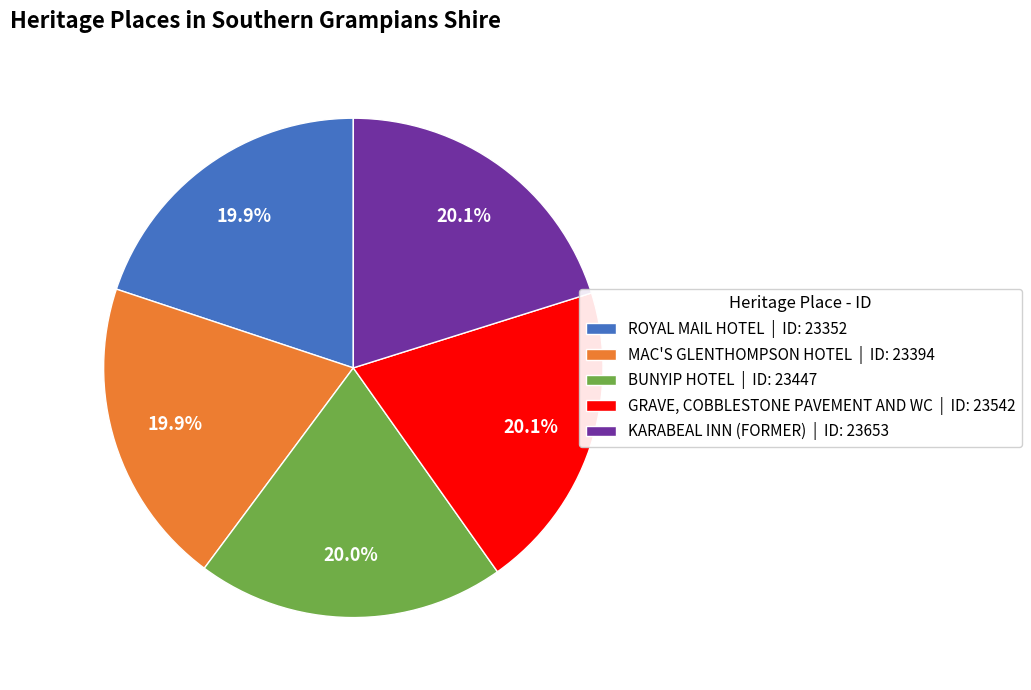

Is there any slice that represents more than half of the pie?

No